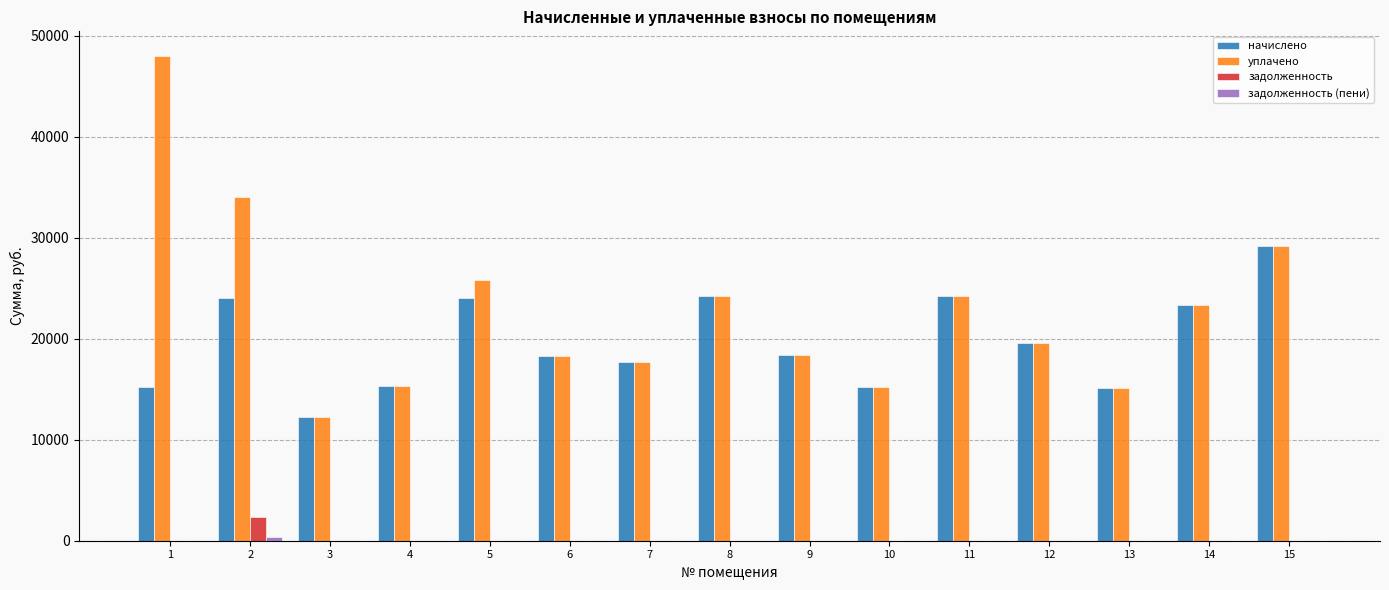

Which series has the largest total across all categories?

уплачено